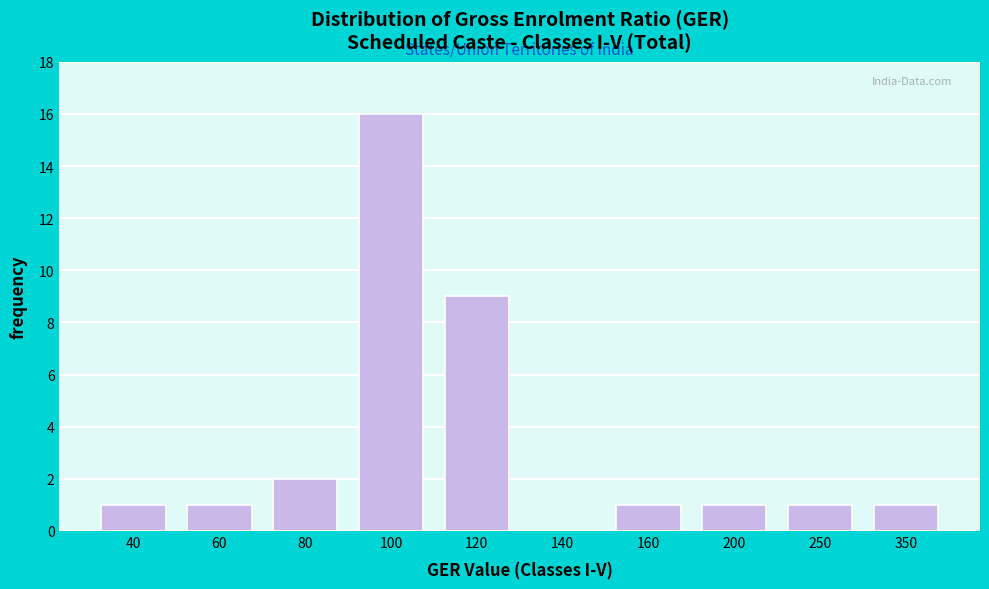

Reading left to right, transcribe all the data shown in this chart.

40=1	60=1	80=2	100=16	120=9	140=0	160=1	200=1	250=1	350=1